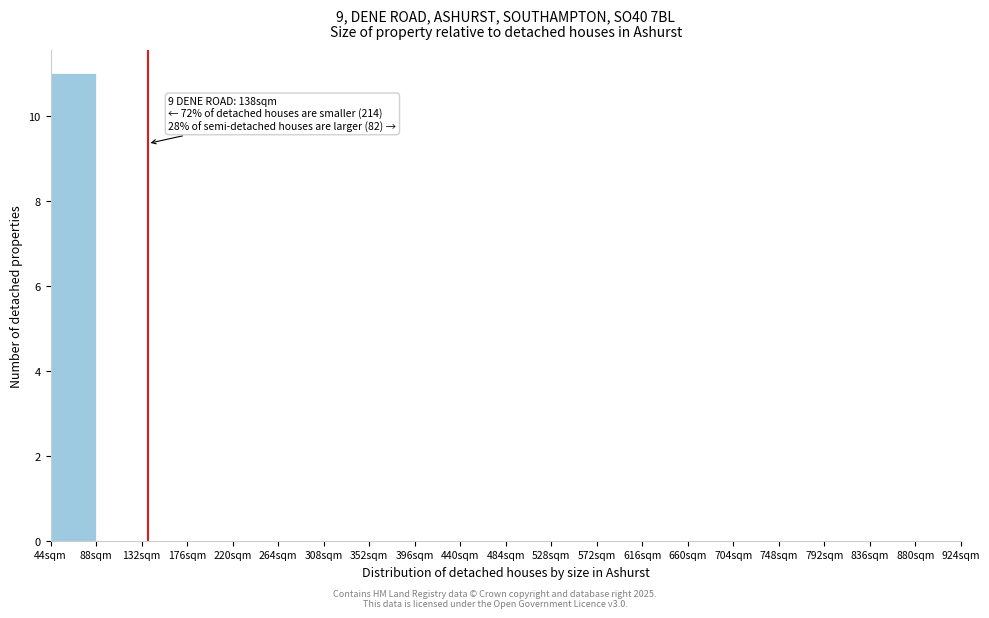

Which range on the x-axis has the tallest bar?

44 to 88